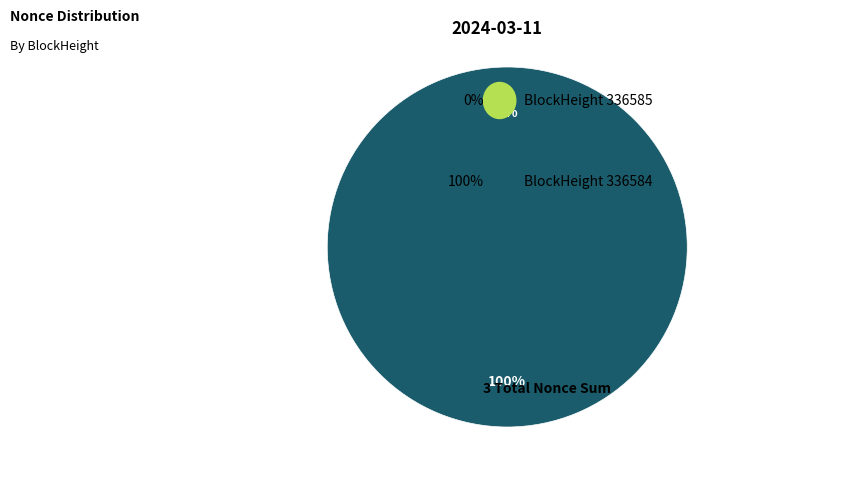

What is the largest slice in the pie chart?

336584